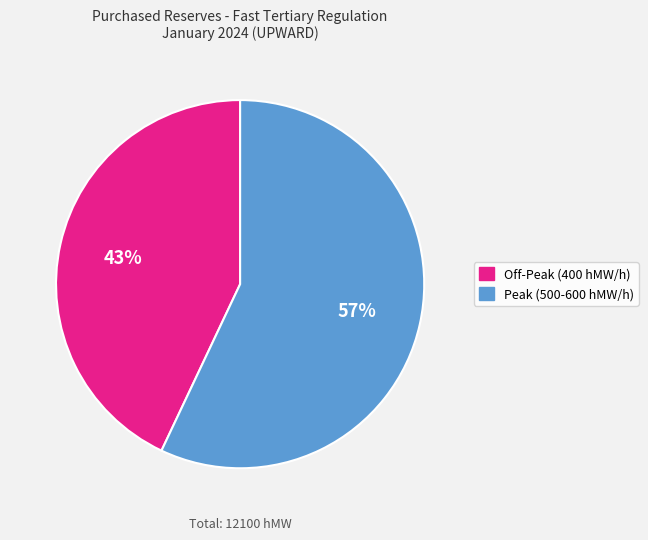

Is there a majority slice in this chart?

Yes